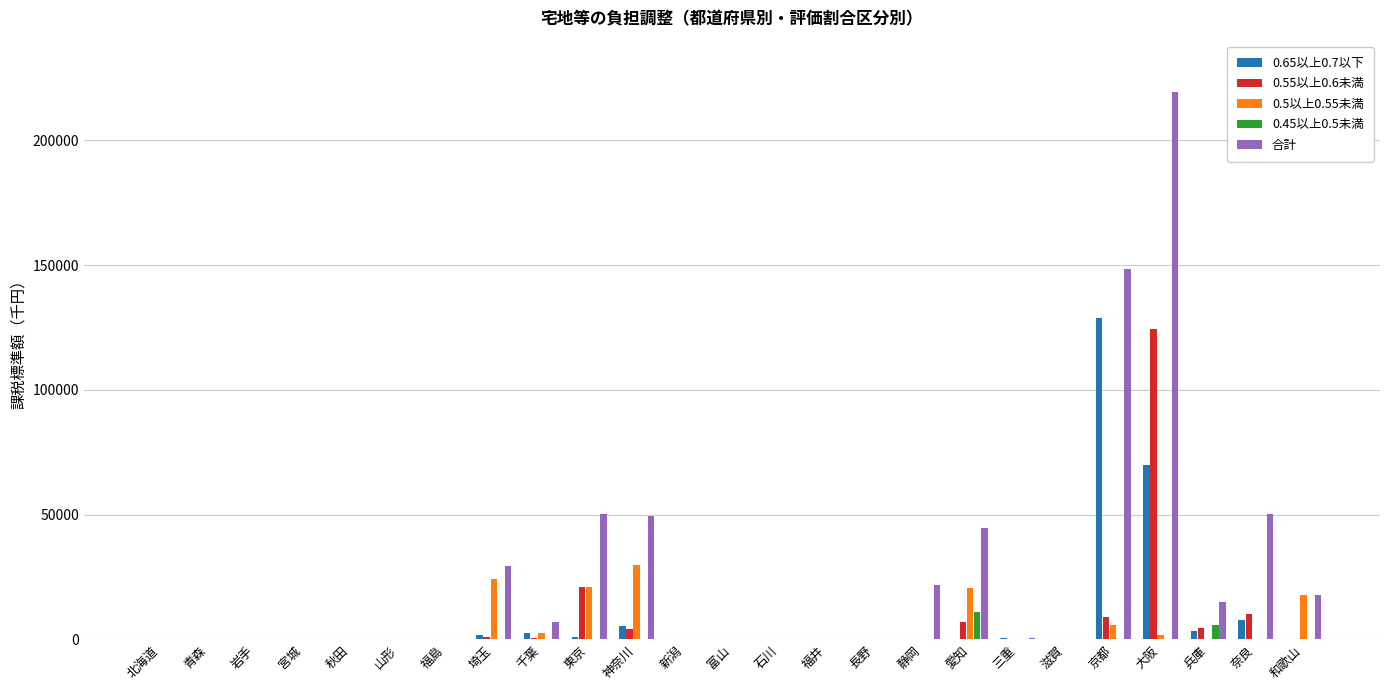

What is the average value of the 合計 series?

26160